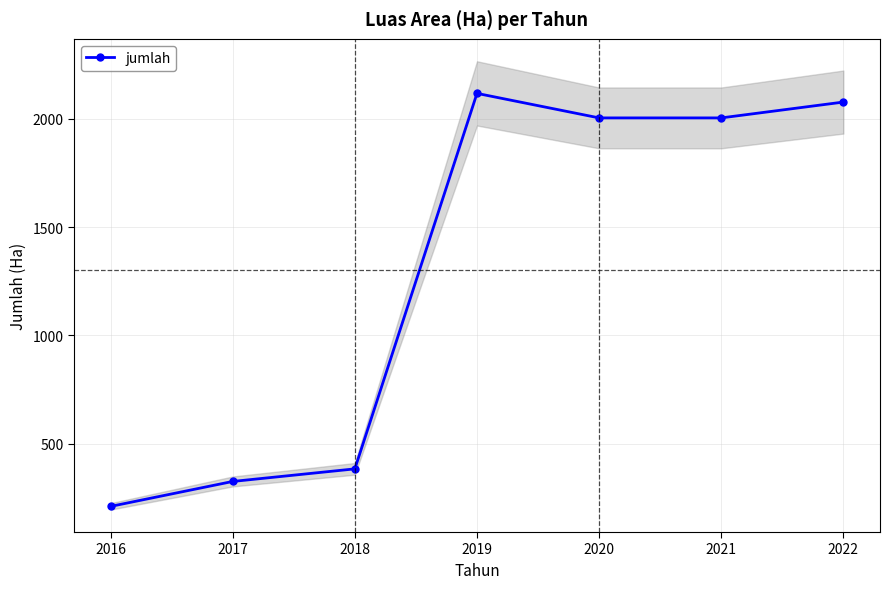

What is the maximum value shown in the chart?

2116